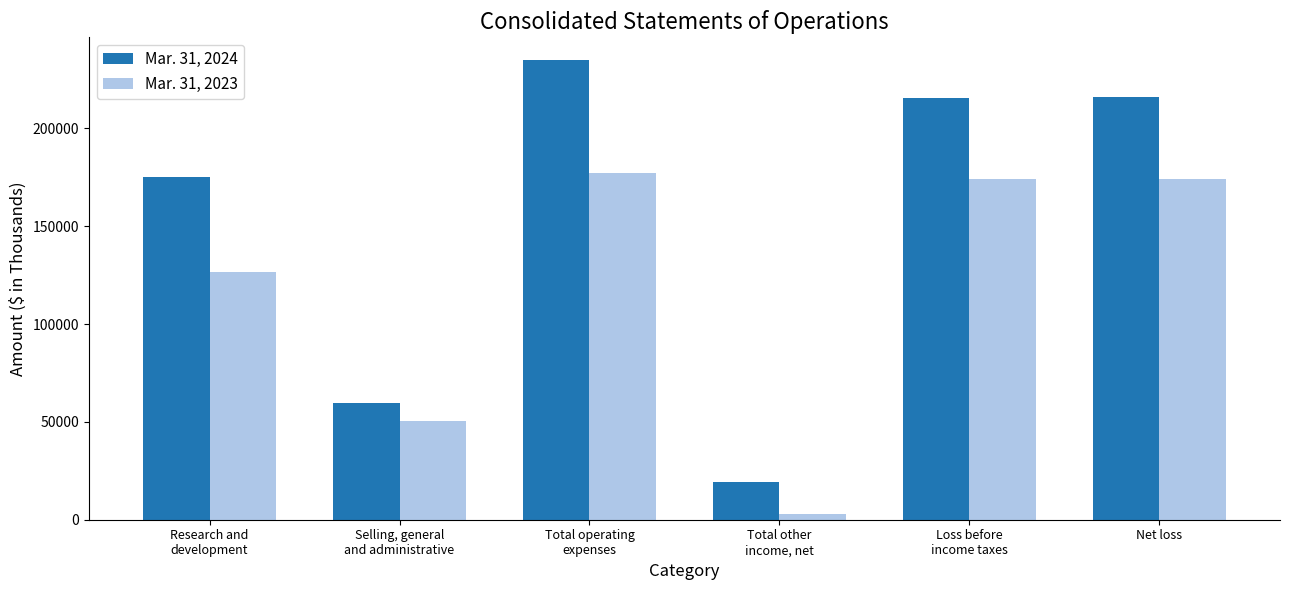

At how many categories does at least one series exceed 124293?

4